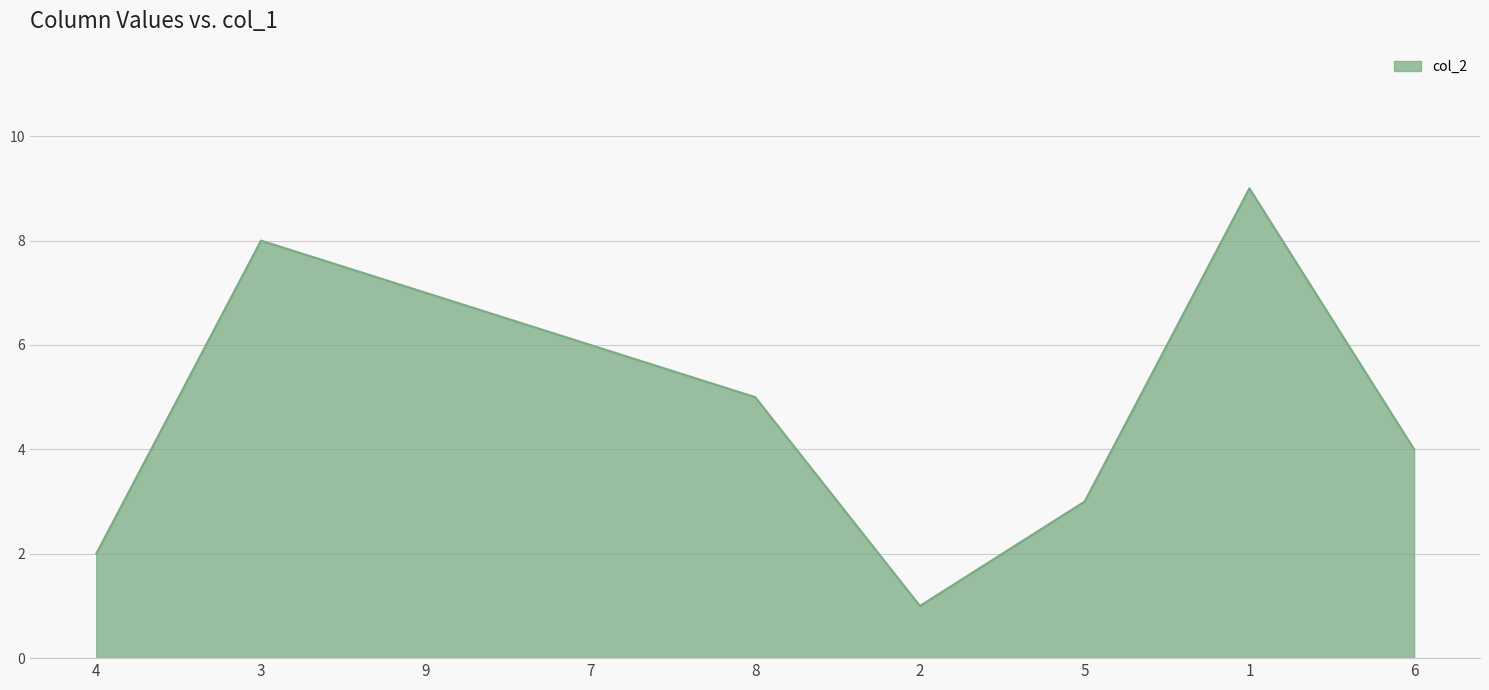

The chart shows a value of 3 at 3. True or false?

False